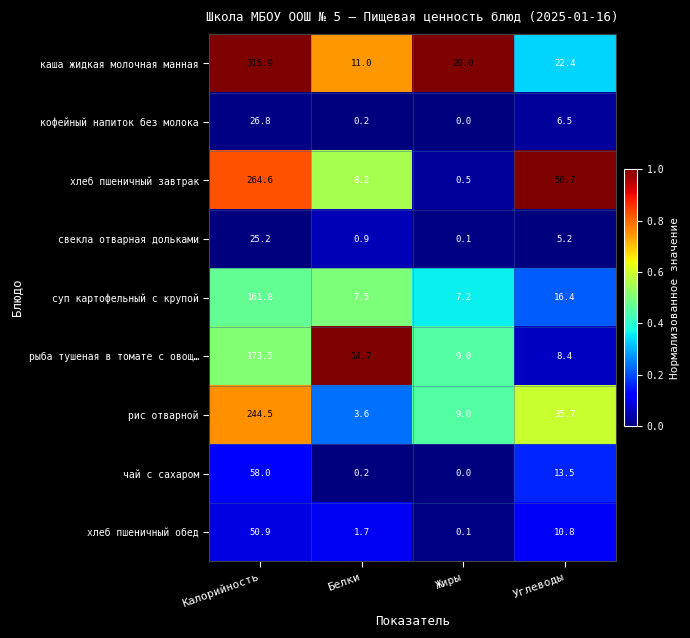

What is the difference between the maximum and minimum values in the хлеб пшеничный обед series?

50.8